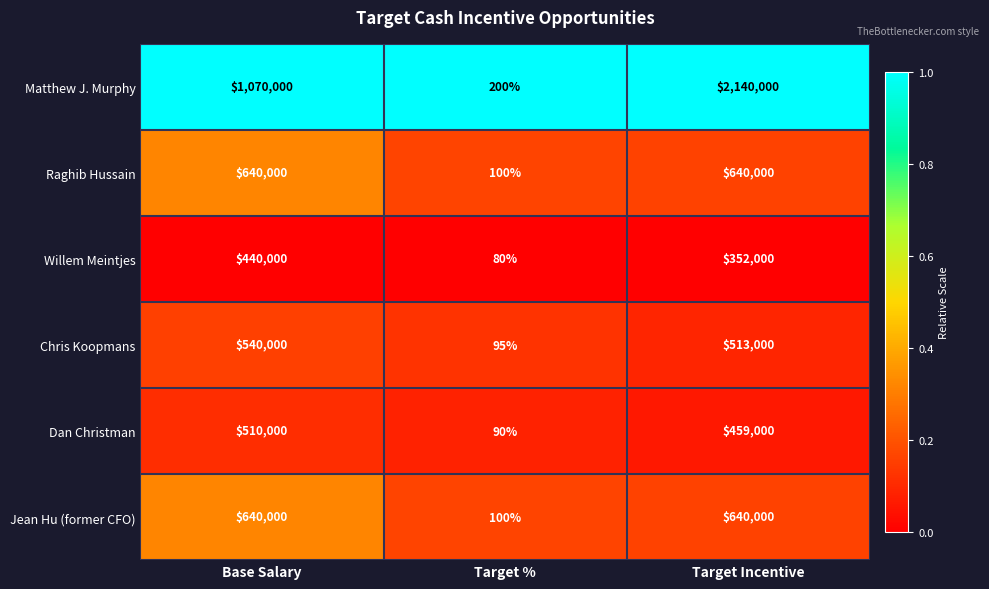

Which category has the lowest value across all series?

Target %